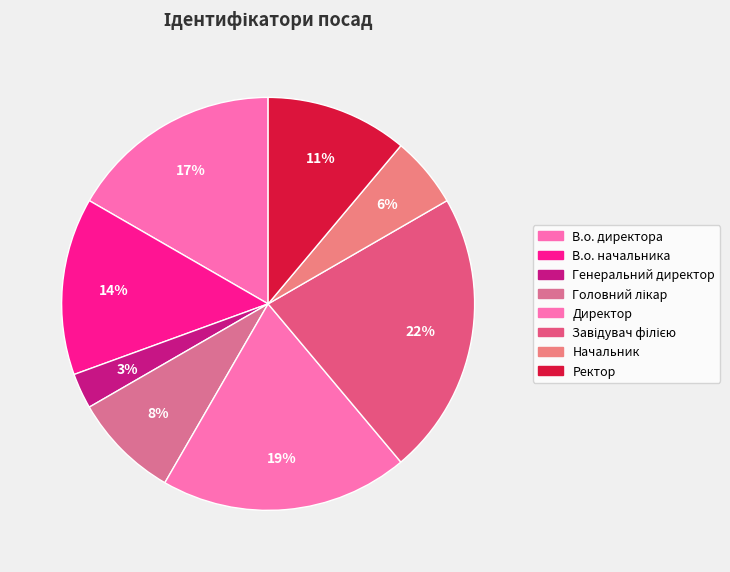

How many segments does this pie chart have?

8